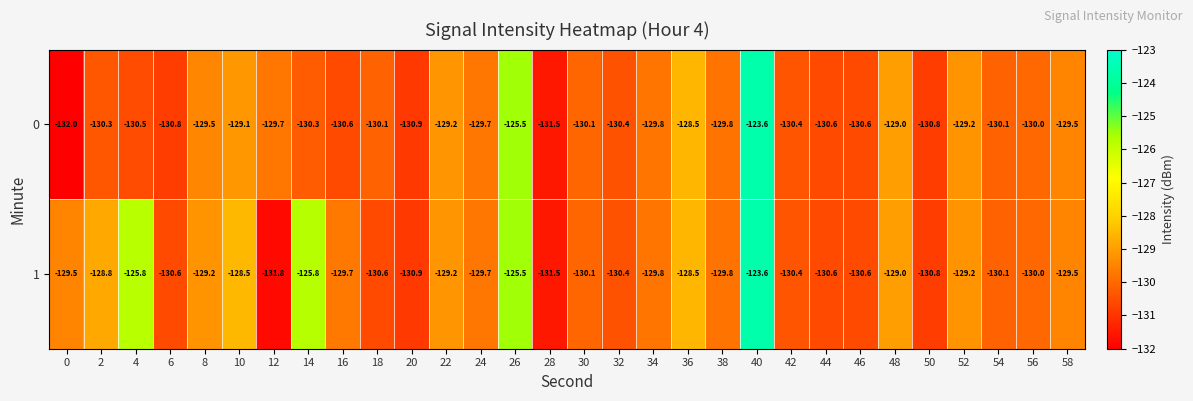

Rank the series by their average value, from lowest to highest.

0, 1